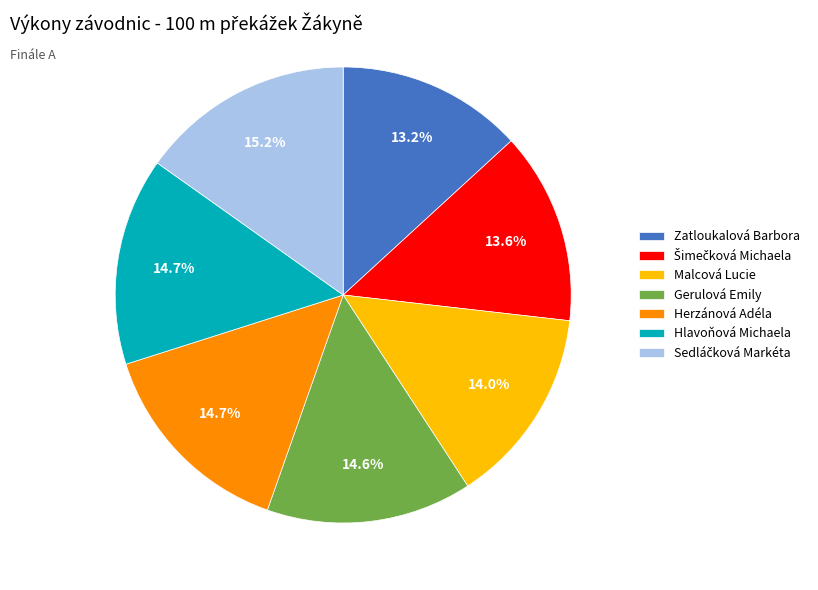

What percentage is NOT represented by Hlavoňová Michaela?

85.3%